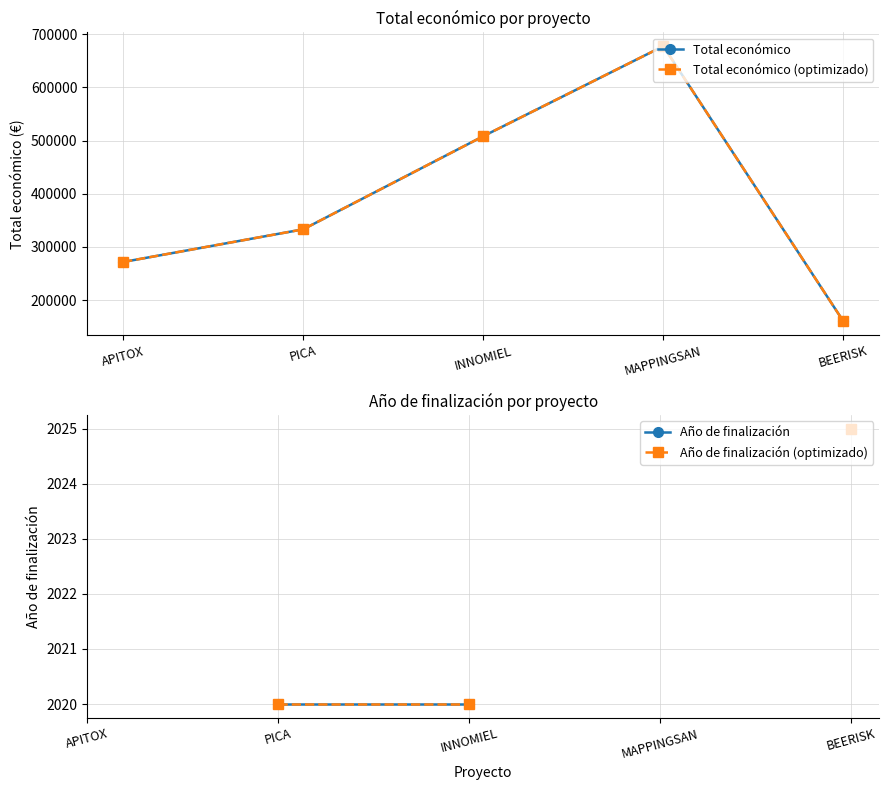

Between BEERISK and MAPPINGSAN, which is larger?

MAPPINGSAN